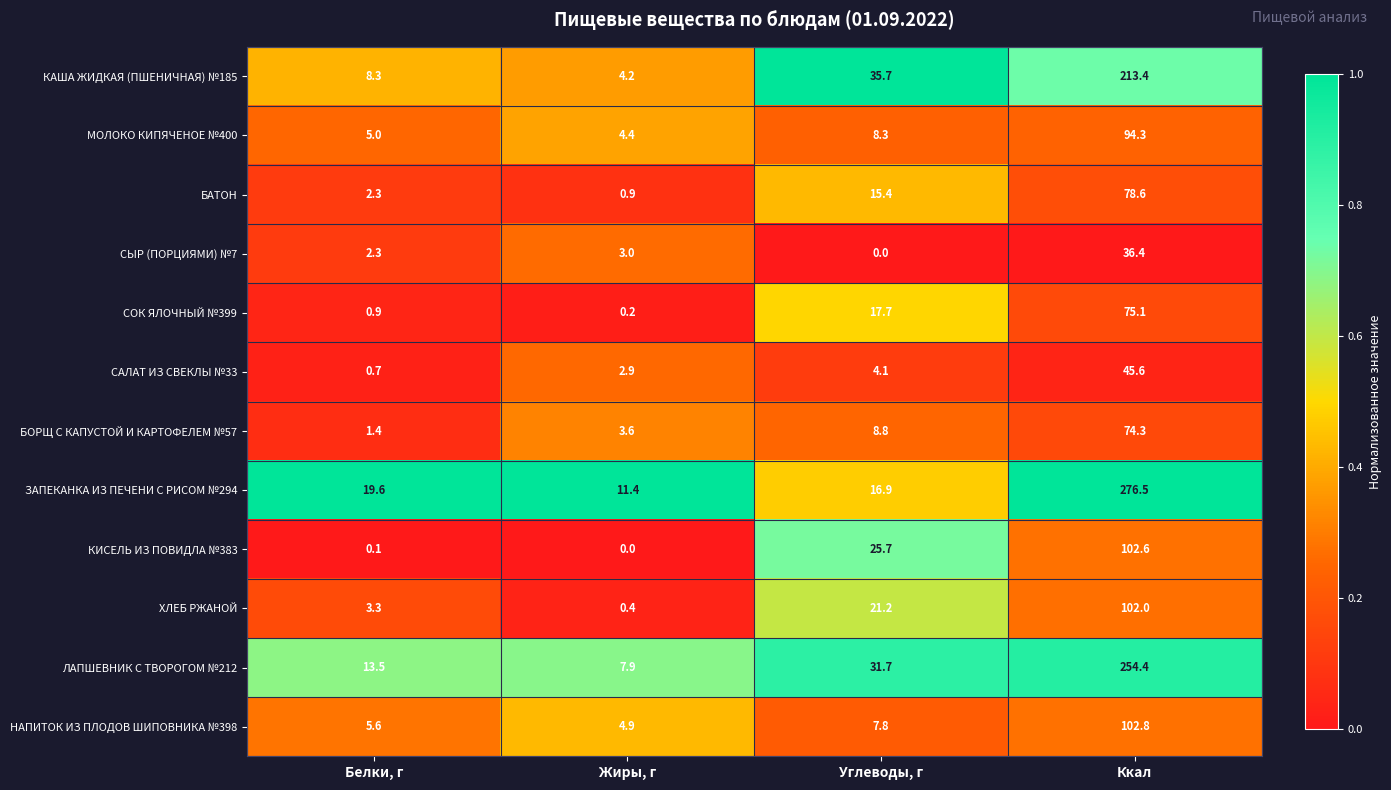

What is the difference between the highest and lowest values at Белки, г?

19.5